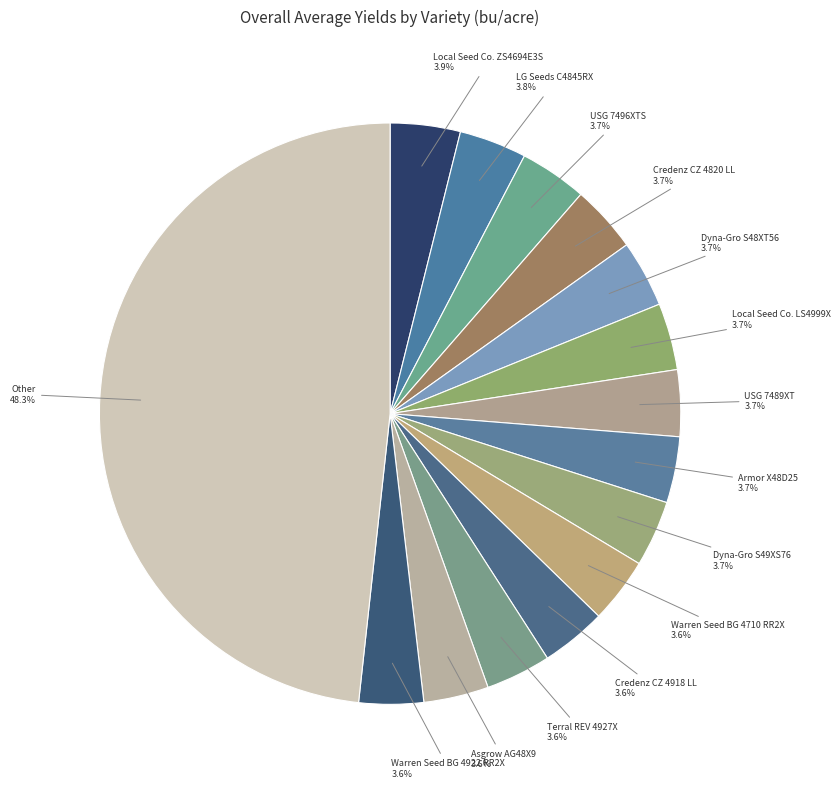

What percentage is NOT represented by Terral REV 4927X?

96.4%